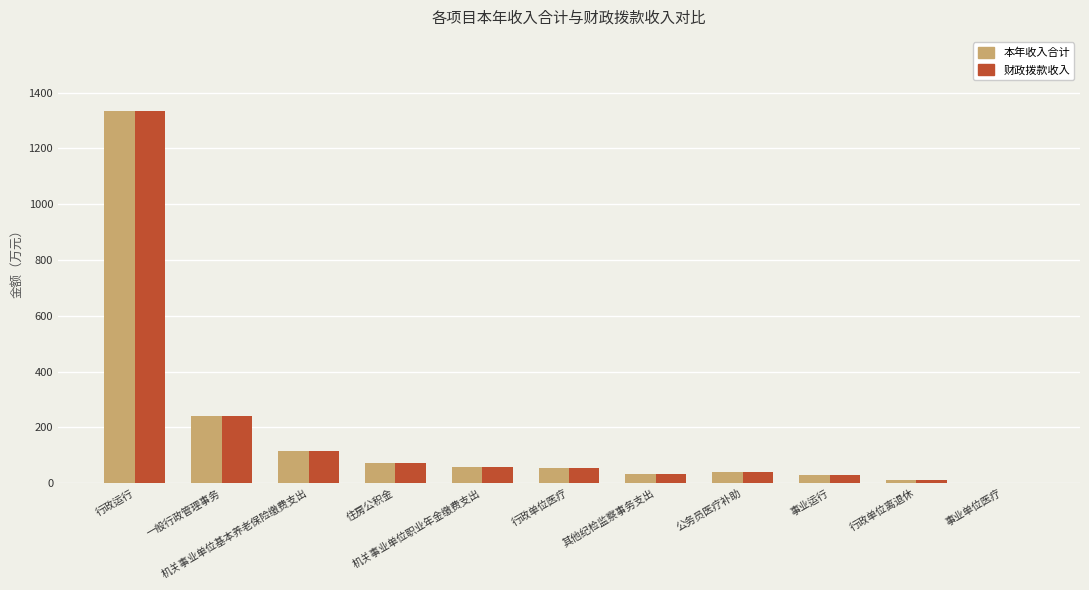

What is the sum of all 本年收入合计 values?

1989.4